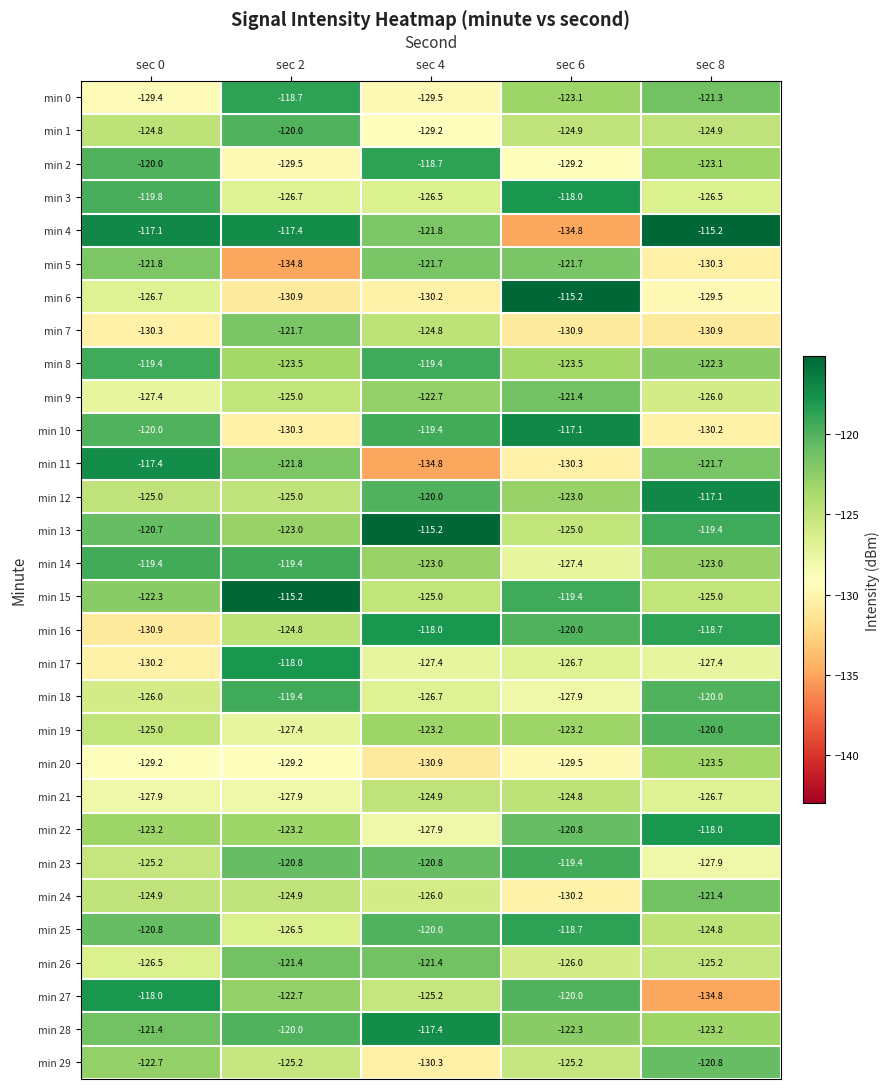

What is the difference between the maximum and minimum values in the min 14 series?

8.0